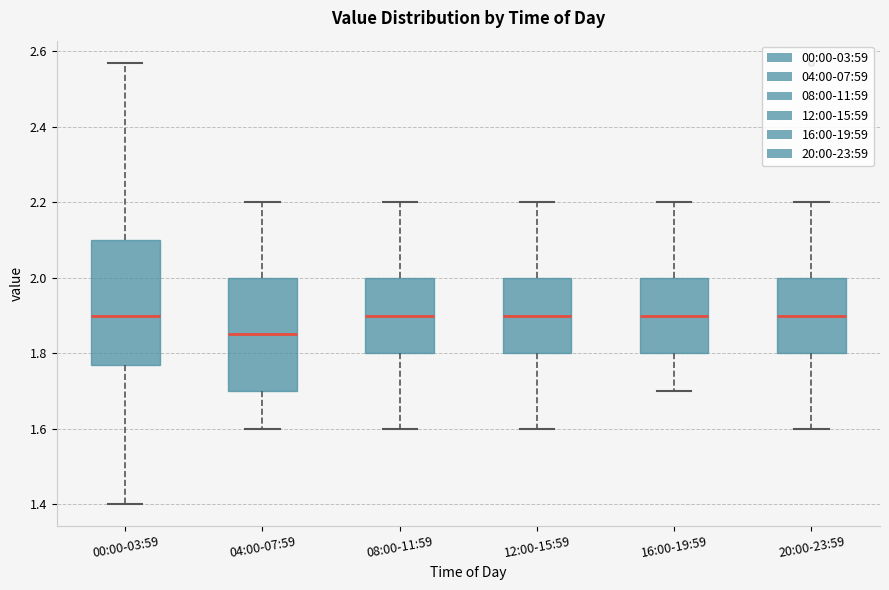

Comparing the boxes themselves (not the whiskers), which one is the tallest?

00:00-03:59